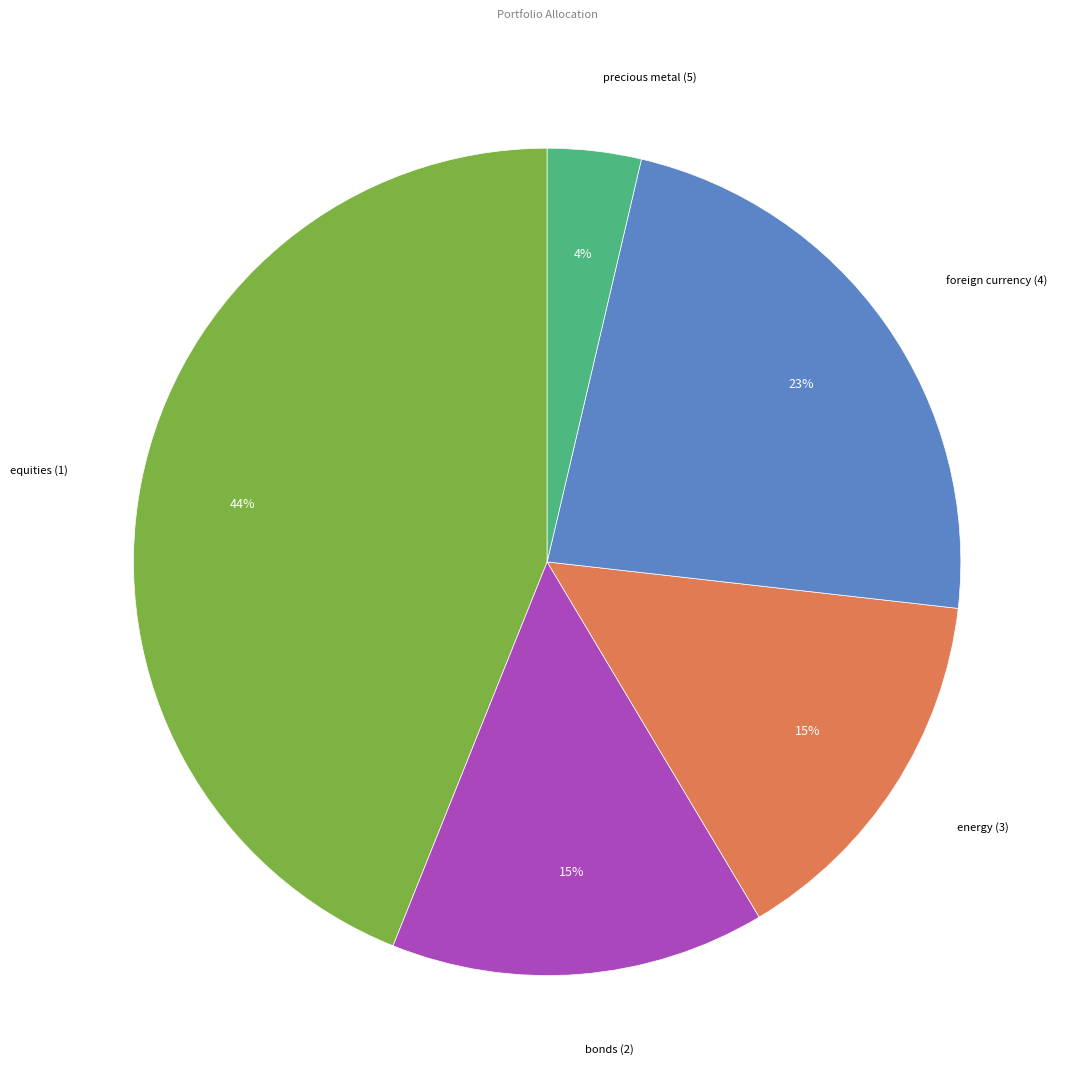

Which has a higher value, foreign currency (4) or energy (3)?

foreign currency (4)